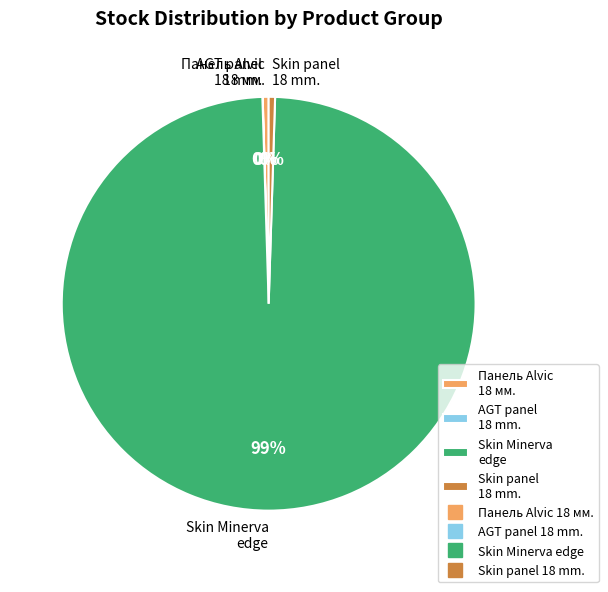

True or false: Skin Minerva edge accounts for 99% of the total.

True